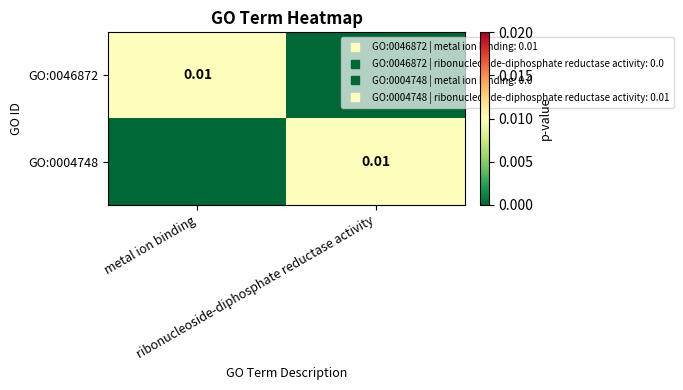

Between ribonucleoside-diphosphate reductase activity and metal ion binding, which is larger?

metal ion binding